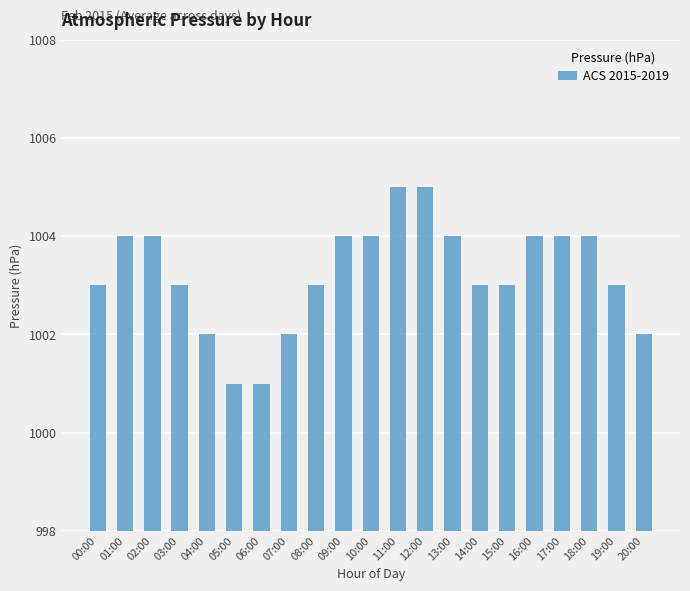

What is the minimum value shown in the chart?

1001